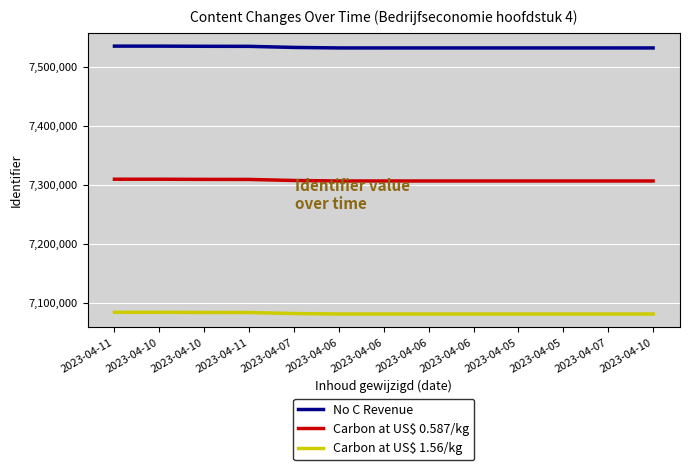

Which label corresponds to the largest value in the chart?

2023-04-11